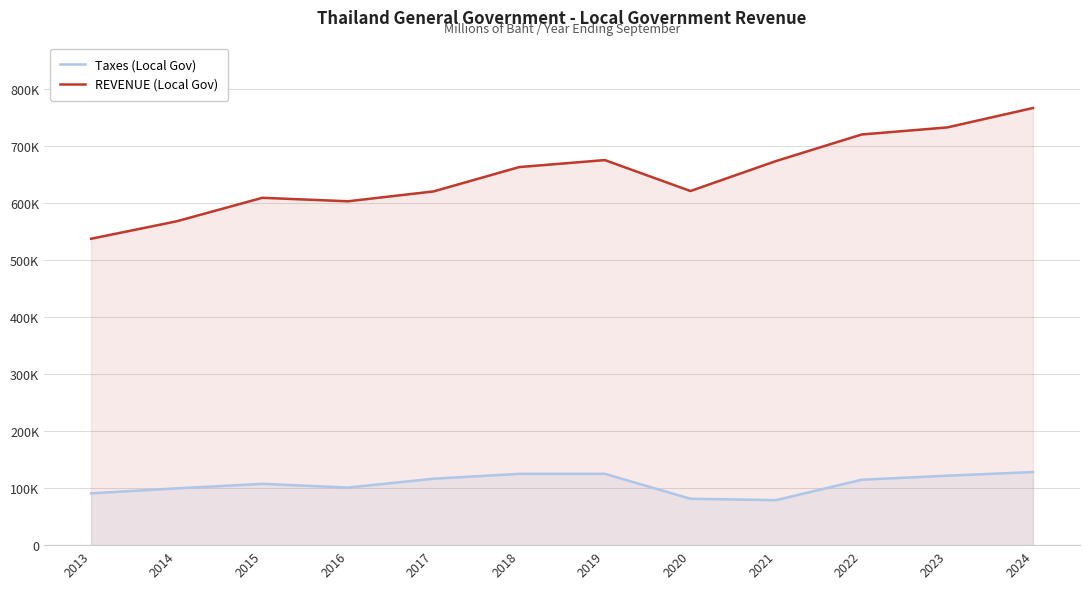

What is the total value across all series at 2020?

702318.4